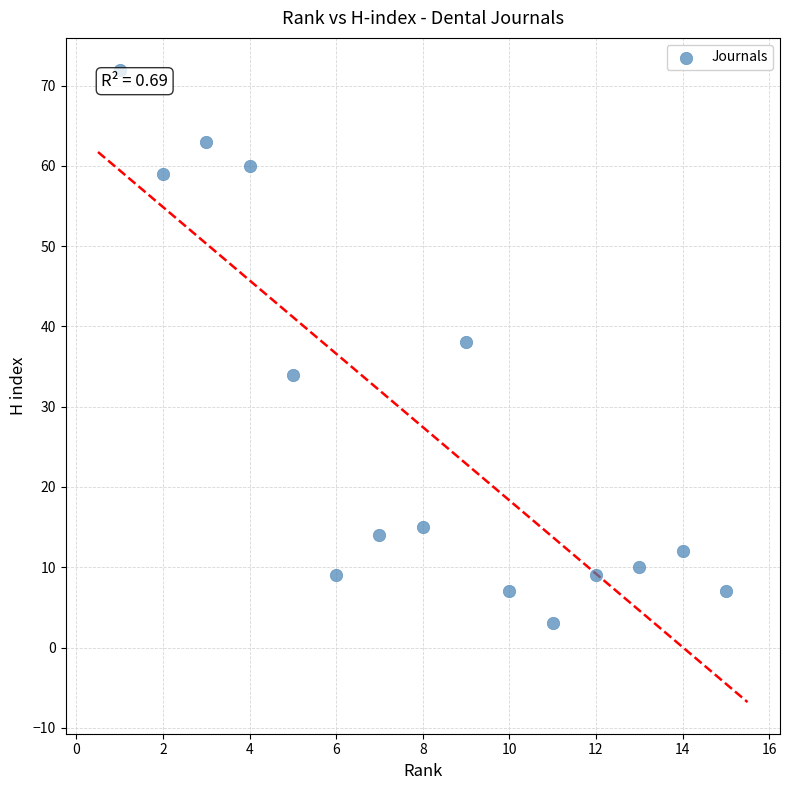

What is the range of X values (max minus min)?

14